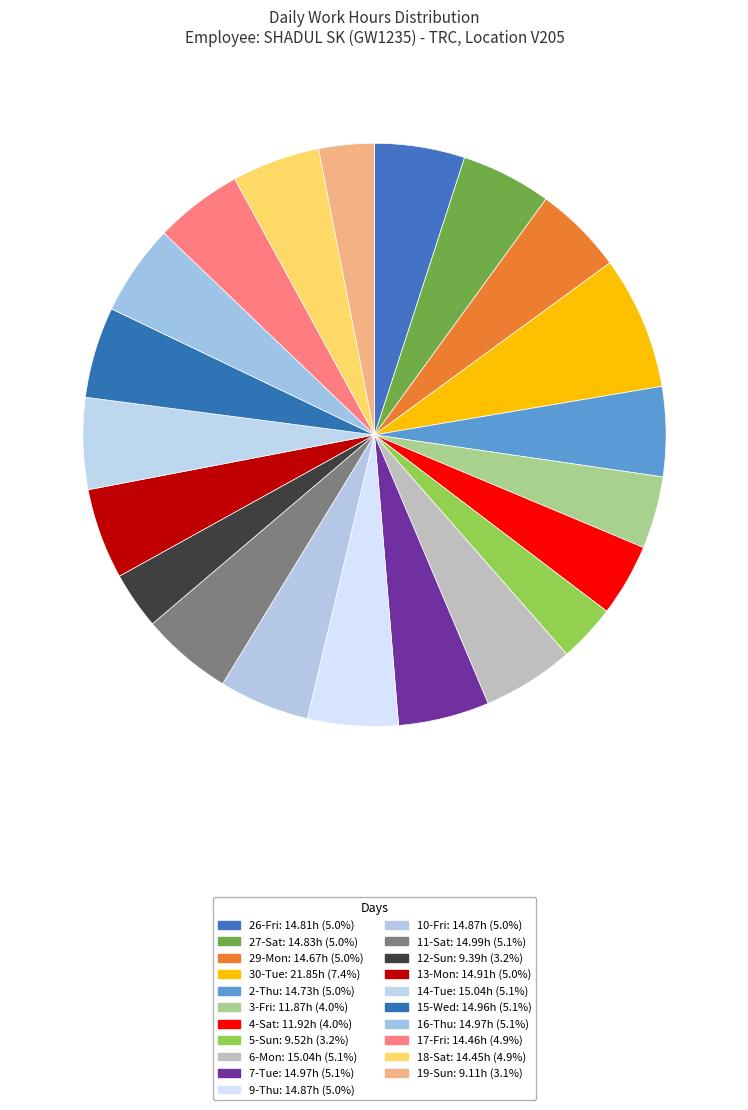

Which category has the smallest portion of the pie?

19-Sun